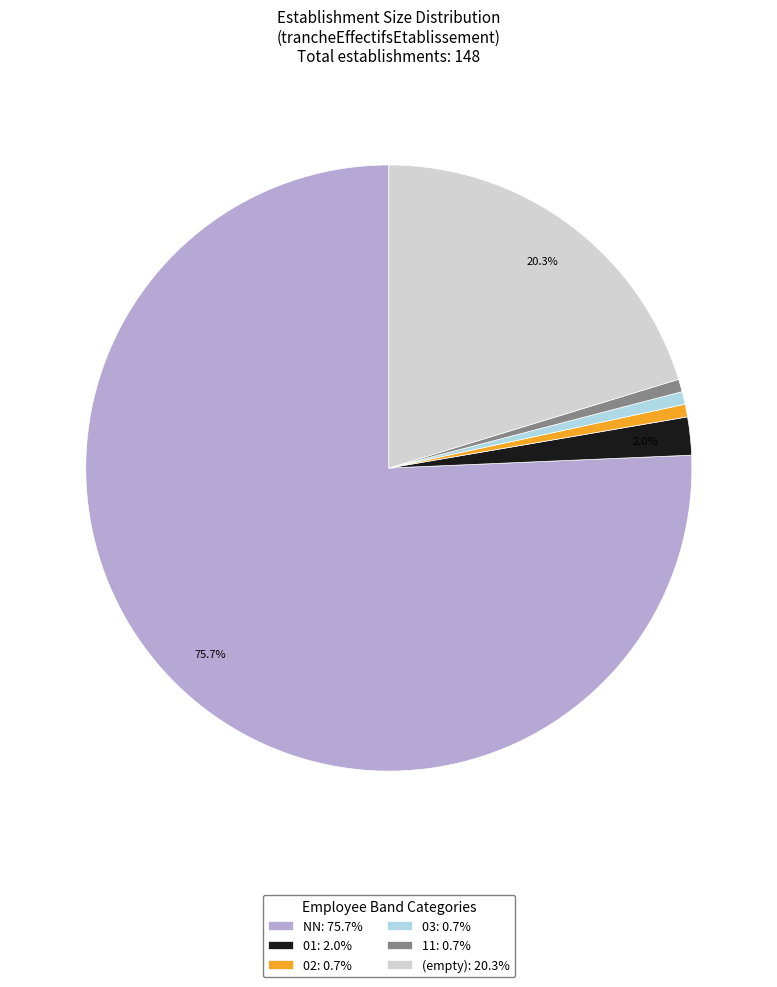

Combined, what portion of the pie is NN: 75.7% and (empty): 20.3%?

95.9%